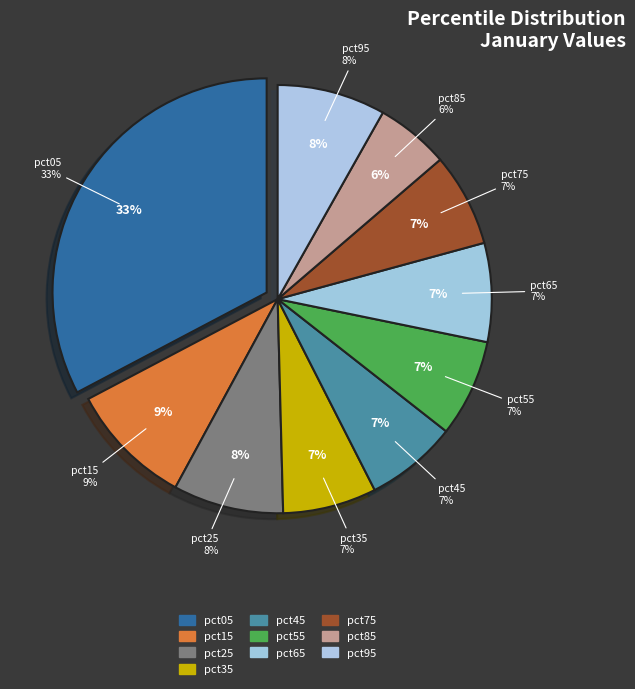

Which has a higher value, pct55 or pct35?

pct55